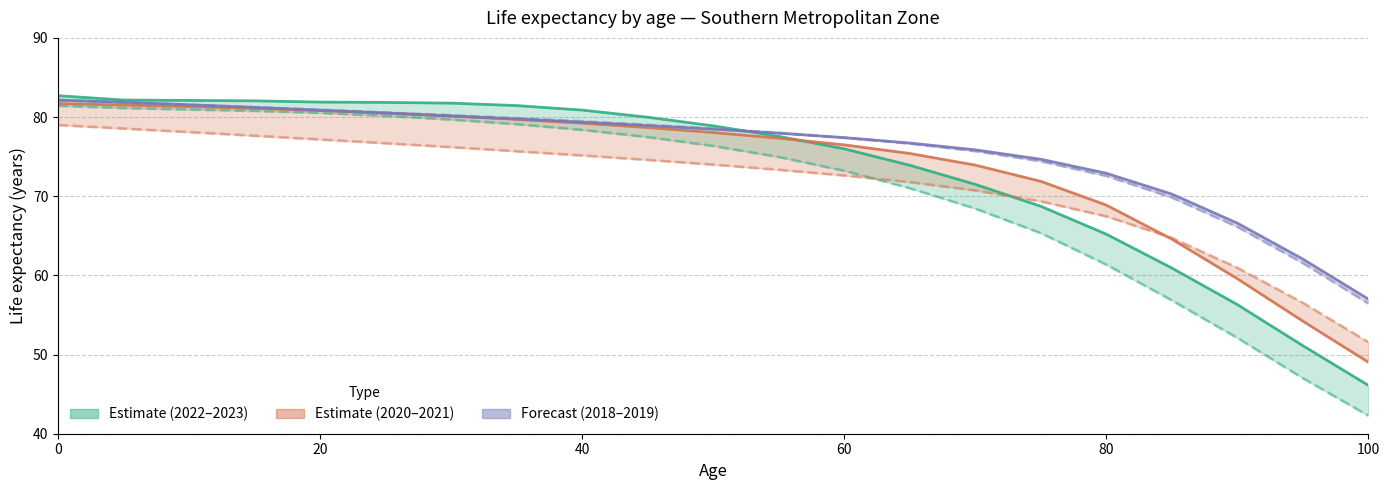

Is this an area chart (filled region under the line)?

No